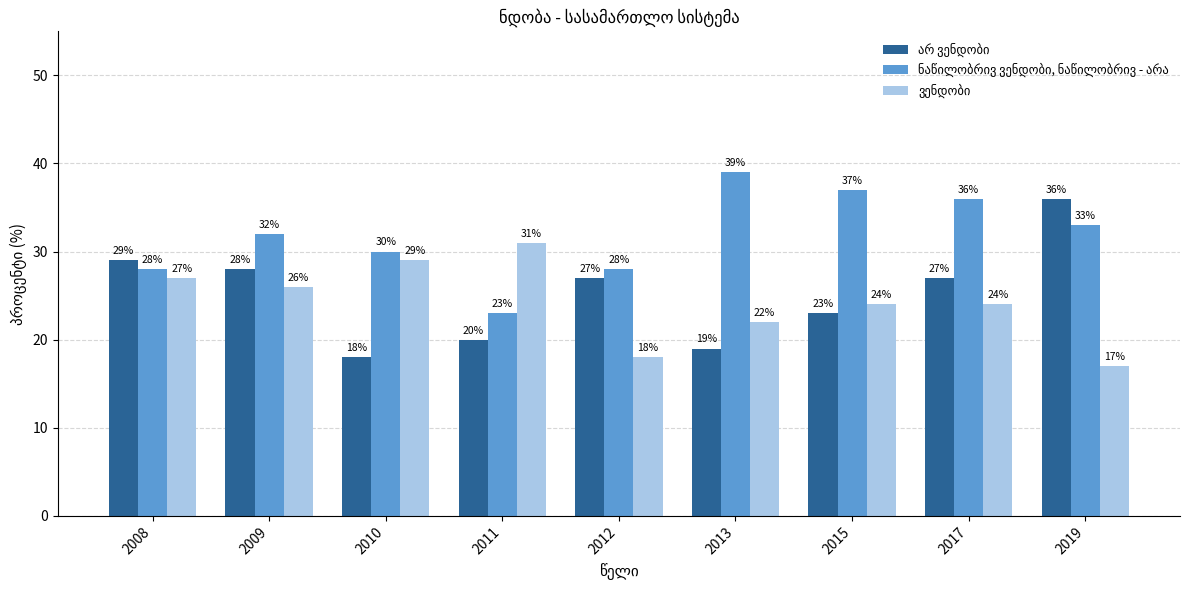

At how many categories does at least one series exceed 23?

9